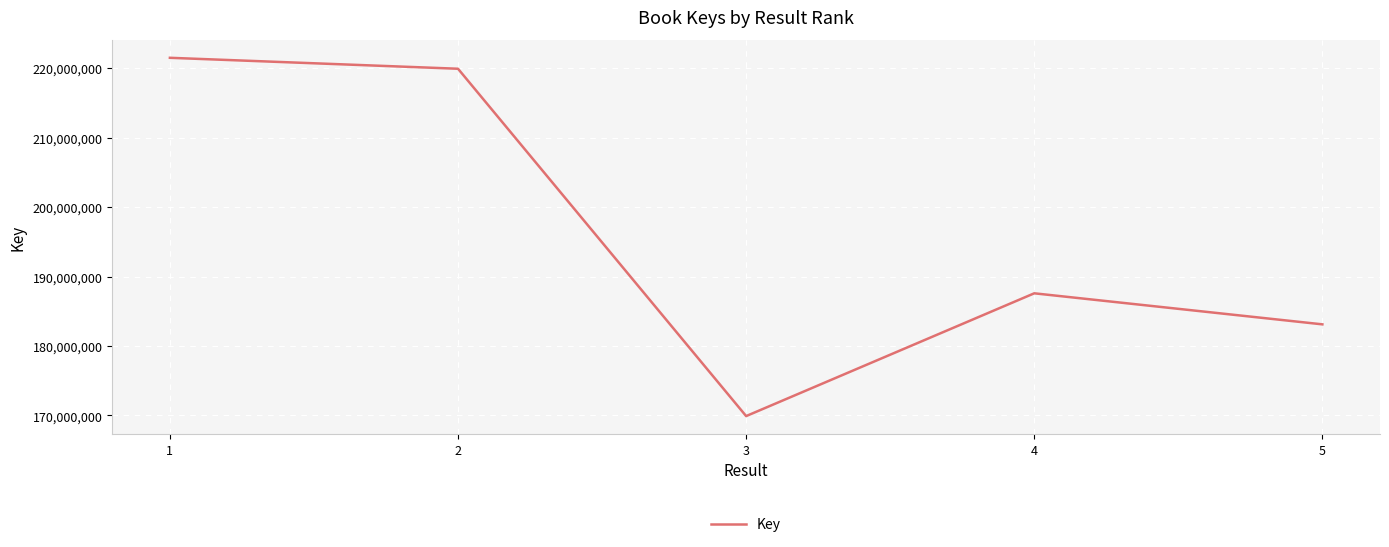

The value at 5 is 77804201. True or false?

False